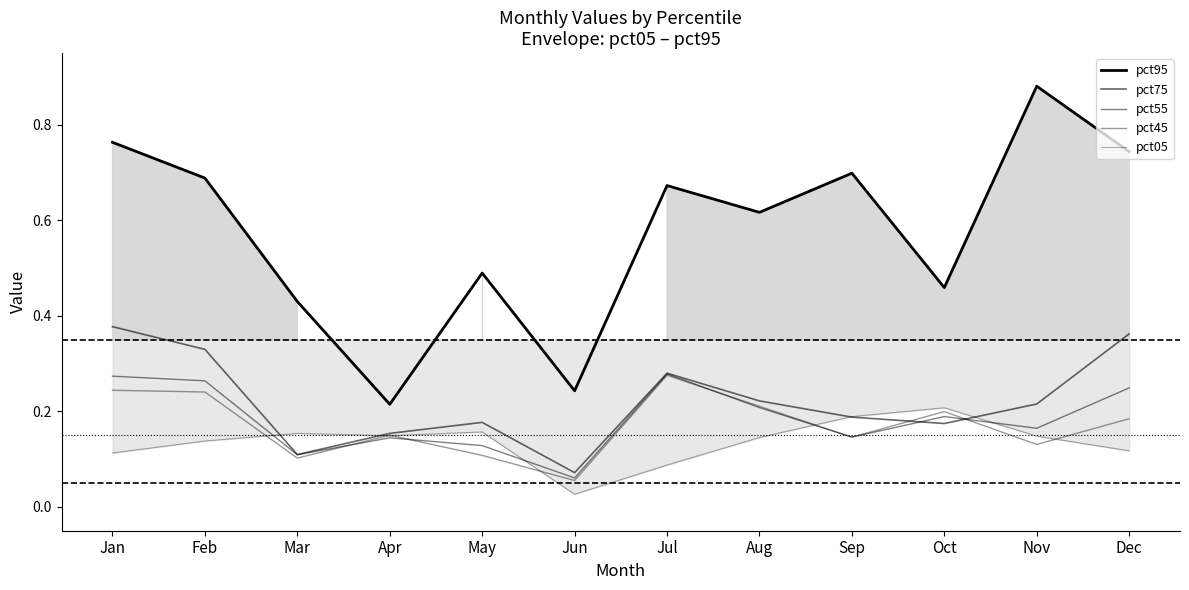

Which has a higher value, Nov or Aug?

Nov